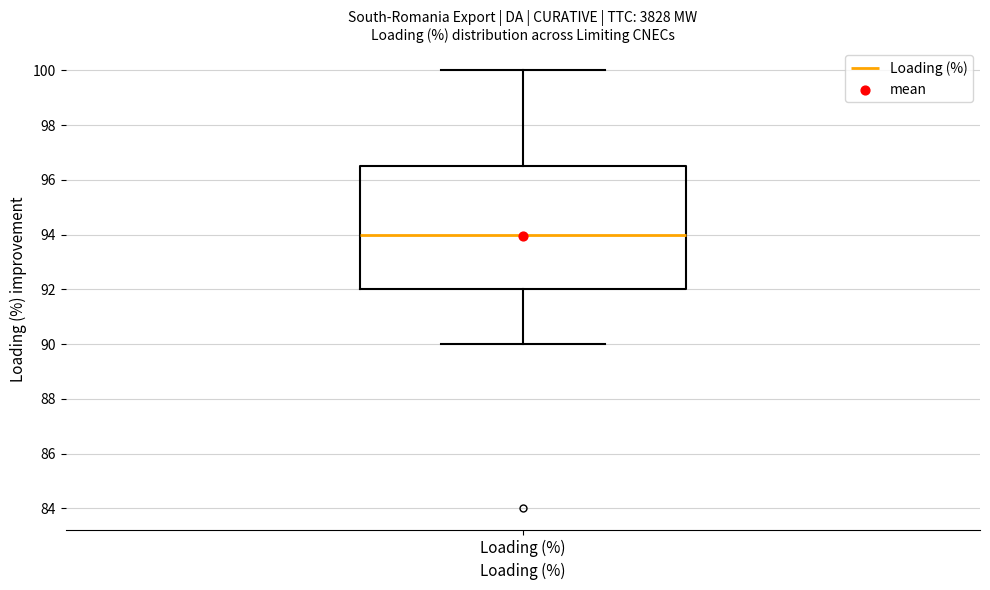

Where does the median line of the box for Loading (%) sit on the y-axis? The values are not printed on the chart, so give them approximately, as read against the axis.

94.0